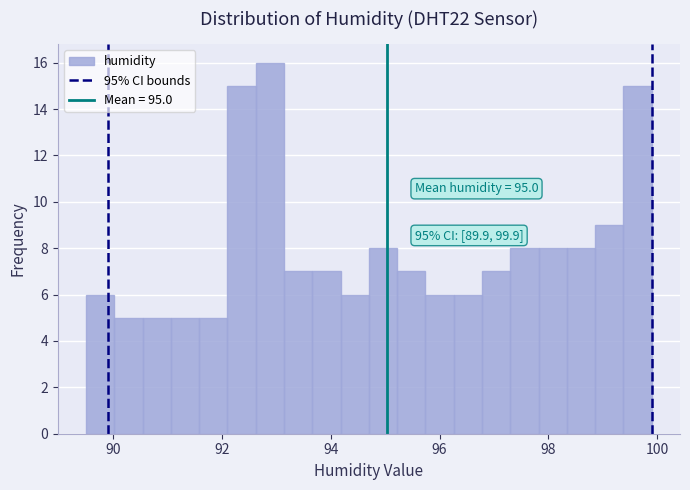

Read against the x-axis, roughly where is the centre of the tallest bar?

92.8